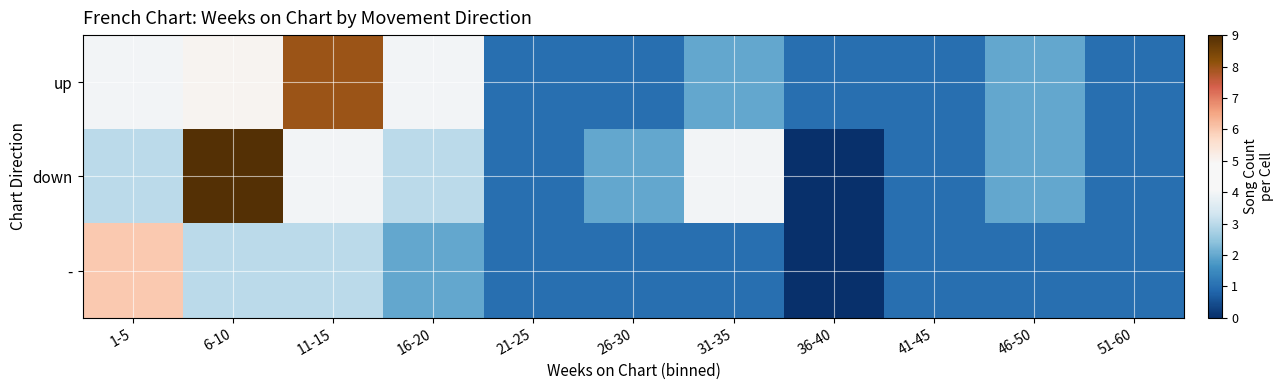

At how many categories does at least one series exceed 8?

1